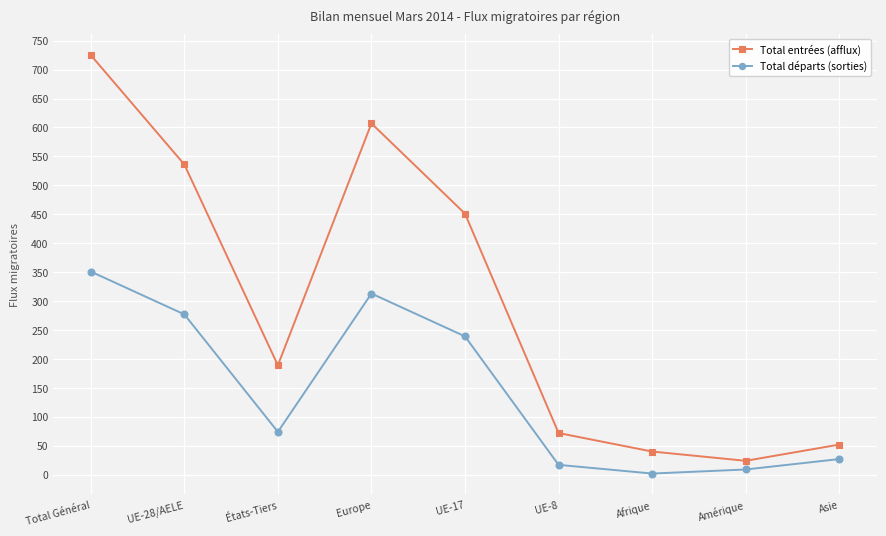

True or false: Total départs (sorties) and Total entrées (afflux) cross at least once.

False